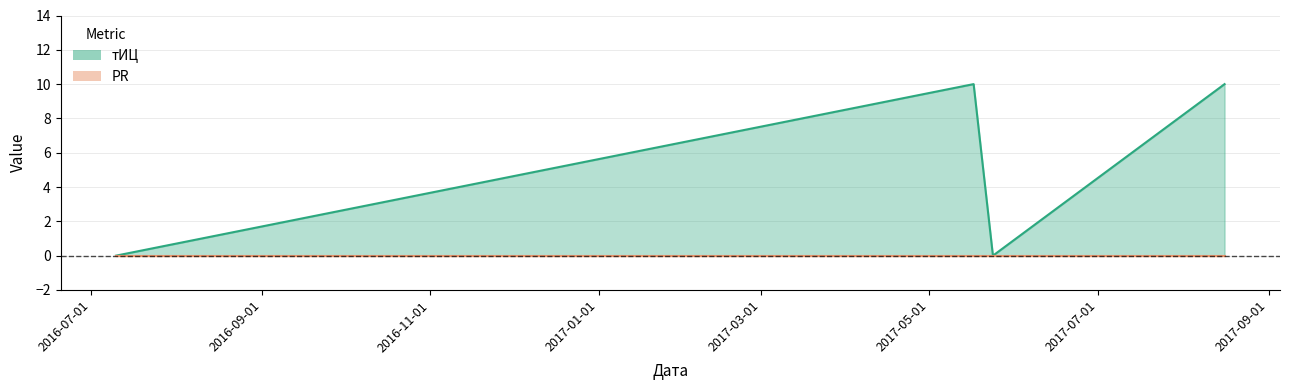

What is the difference between the maximum and minimum values?

10